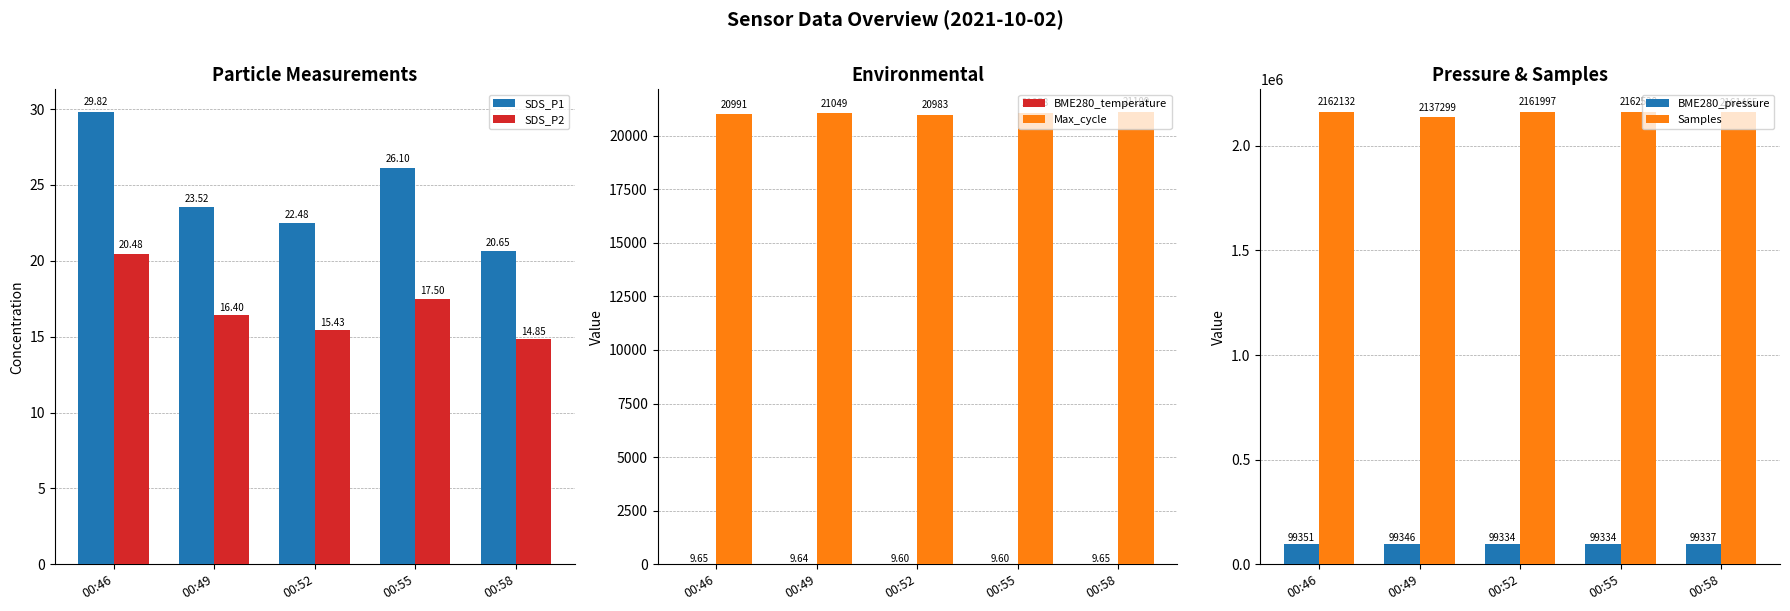

Does the chart contain any negative values?

No